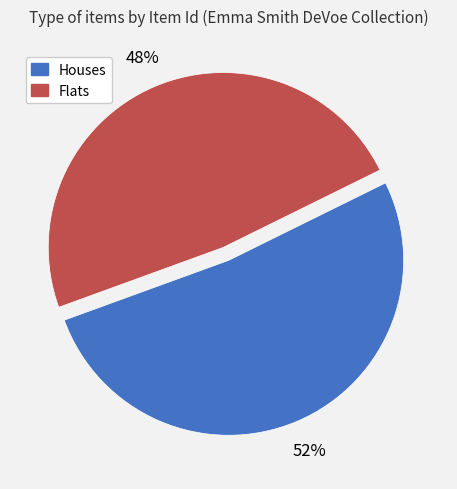

To the nearest percent, what is the average slice percentage?

50%